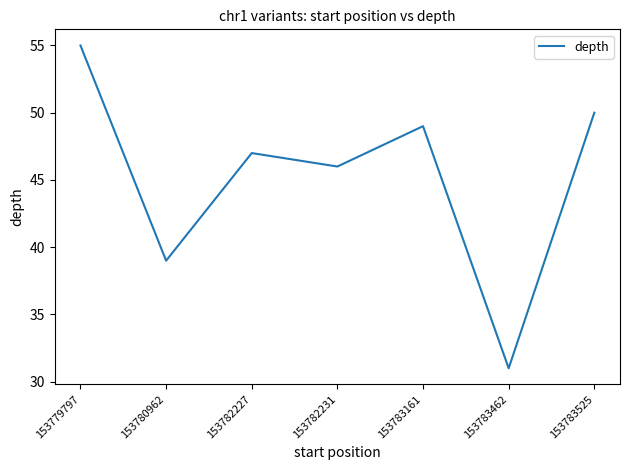

Read the value at 153782227, to the nearest 5.

45